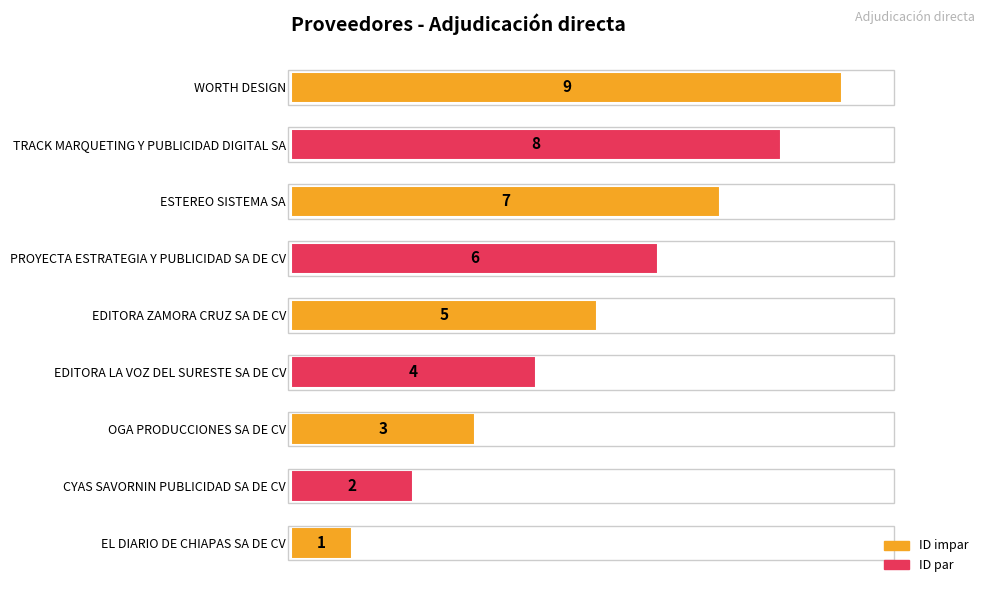

Are the bars horizontal?

Yes